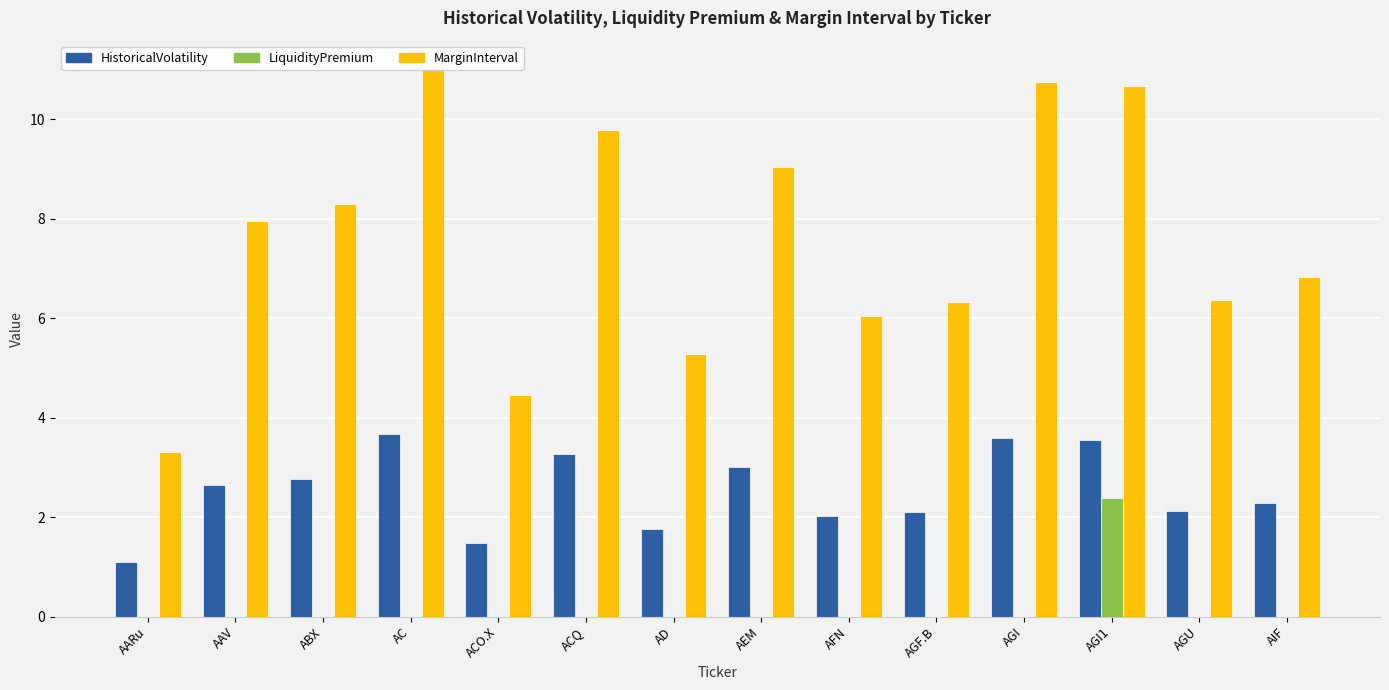

Which series changed the most between ACQ and AEM?

MarginInterval